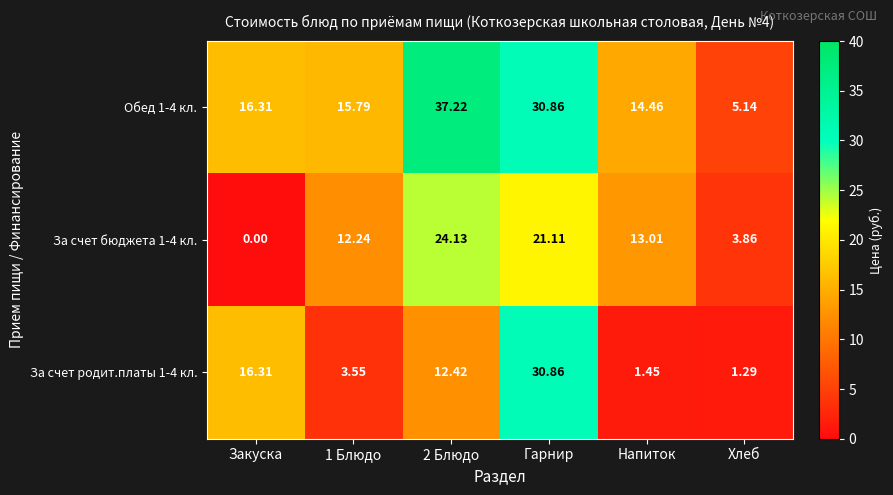

How many categories are shown in the chart?

6